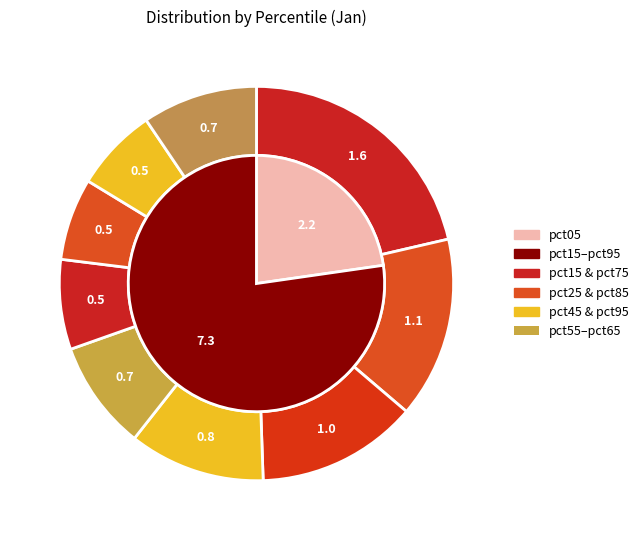

Does any single category account for the majority?

No